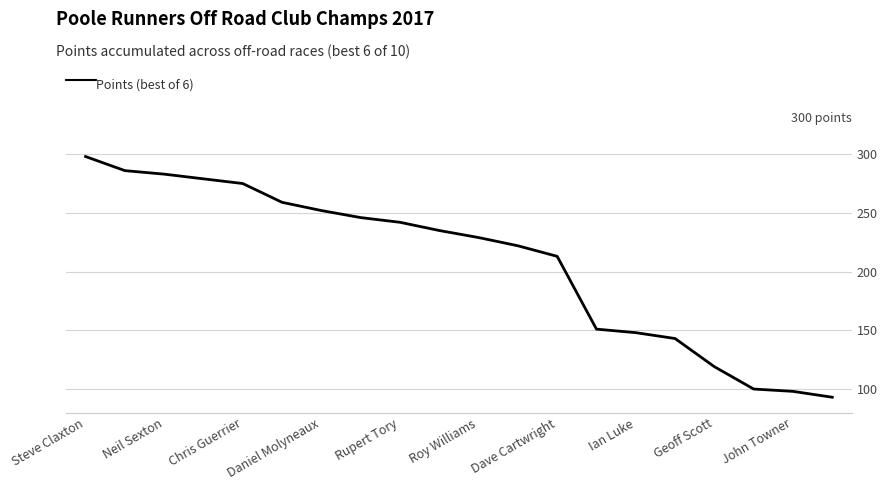

What is the smallest value displayed?

93